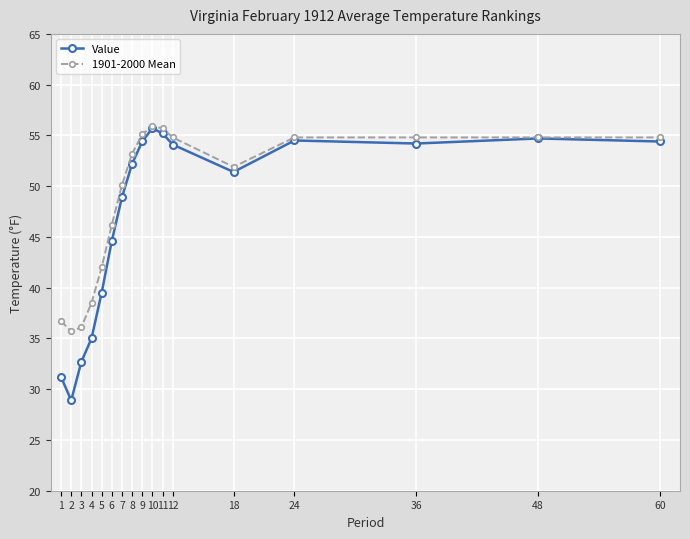

Is the value of 1901-2000 Mean at 1 greater than the value of Value at 60?

No